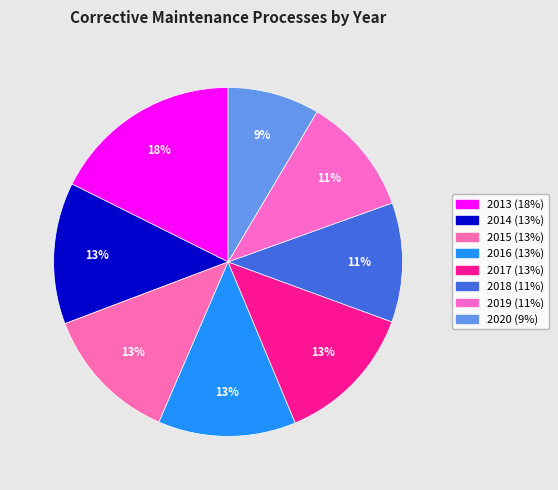

What percentage is the 2015 slice, to the nearest percent?

13%